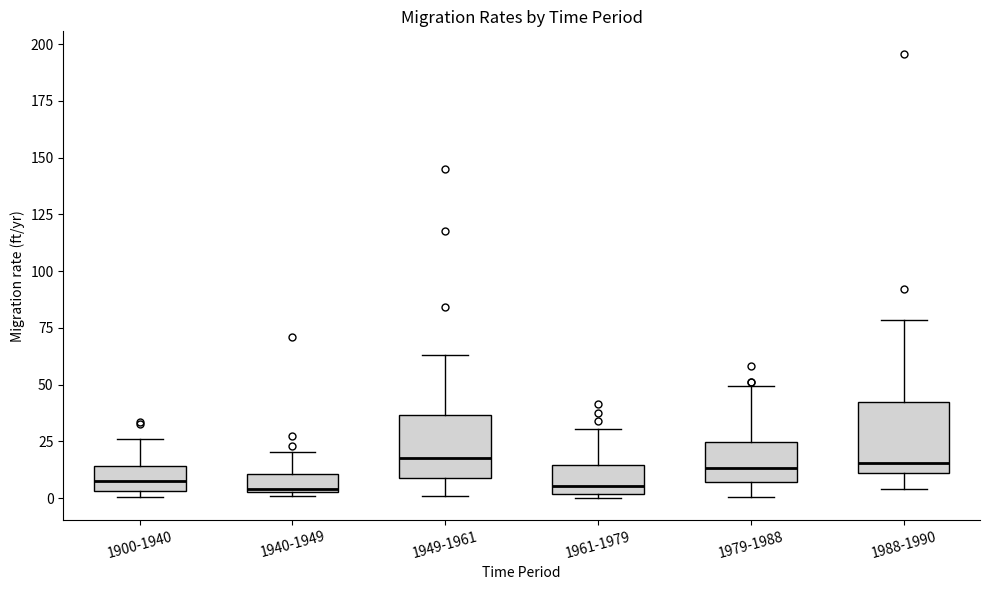

Where does the upper whisker of the box for 1949-1961 end on the y-axis? The values are not printed on the chart, so give them approximately, as read against the axis.

65